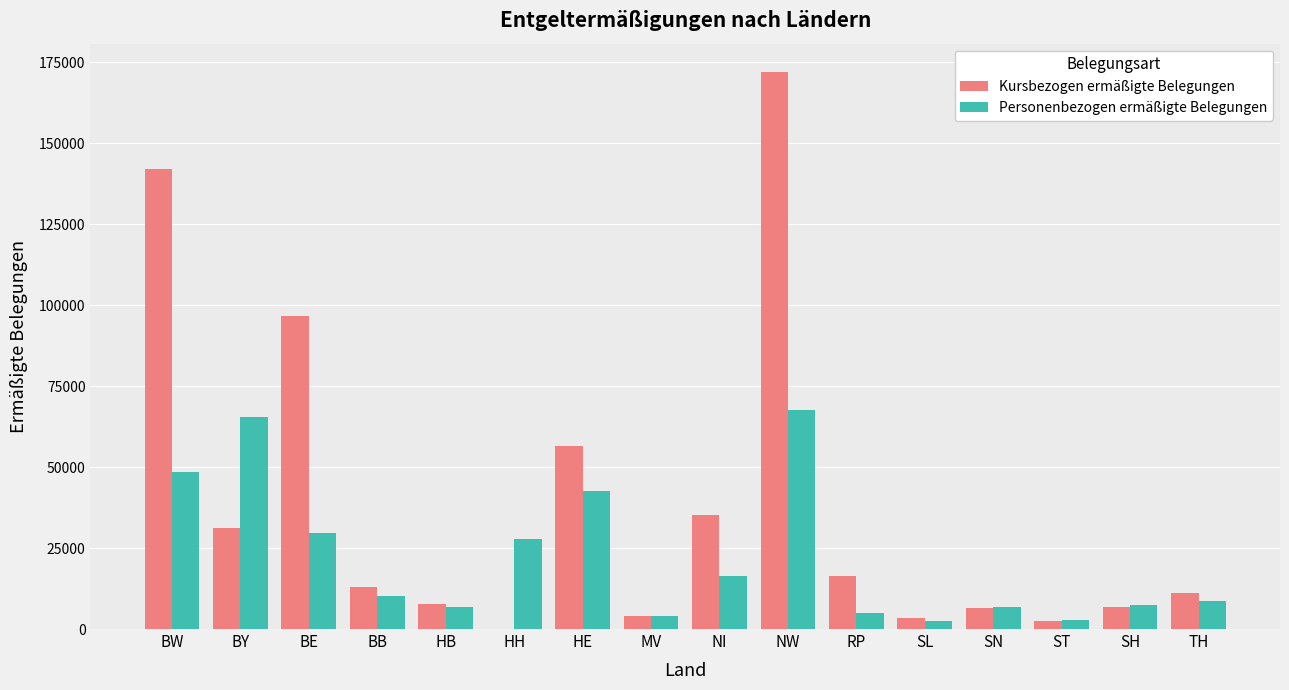

What is the sum of all Kursbezogen ermäßigte Belegungen values?

604690